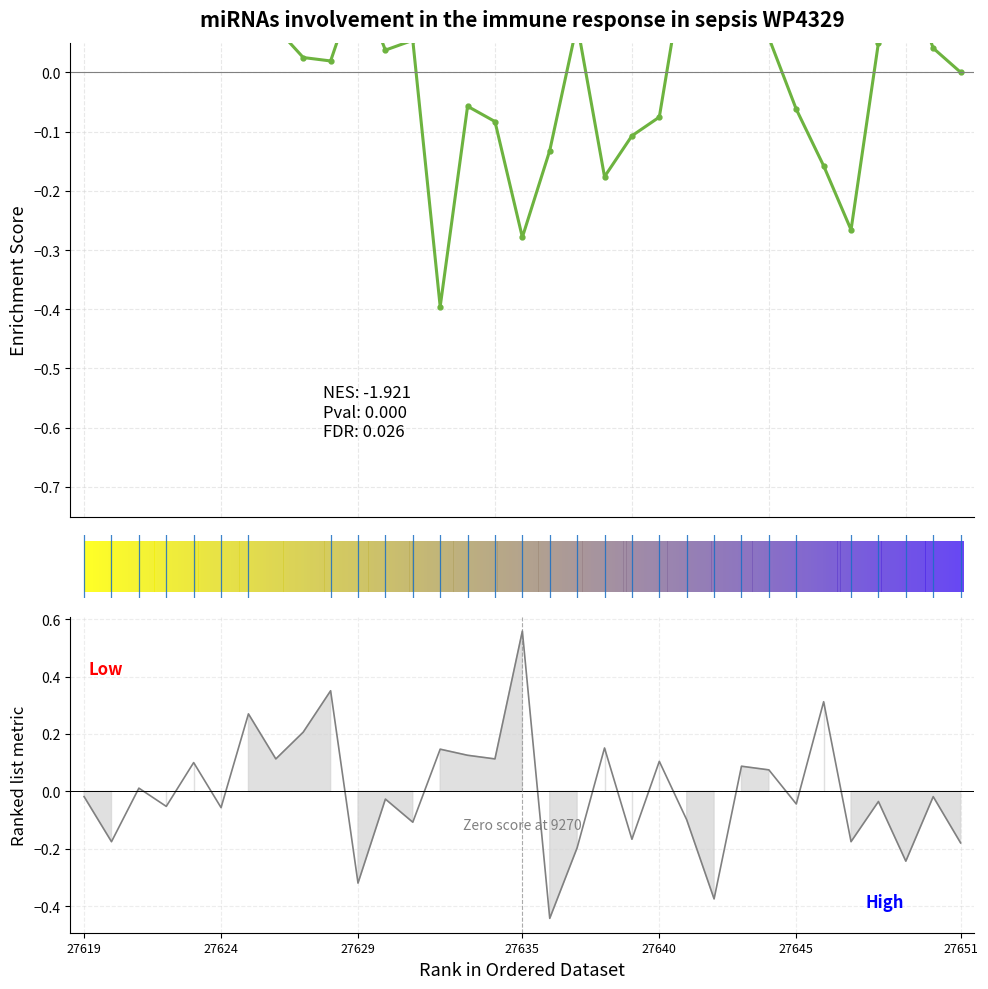

What value does the Enrichment Score series have at 30?

0.1